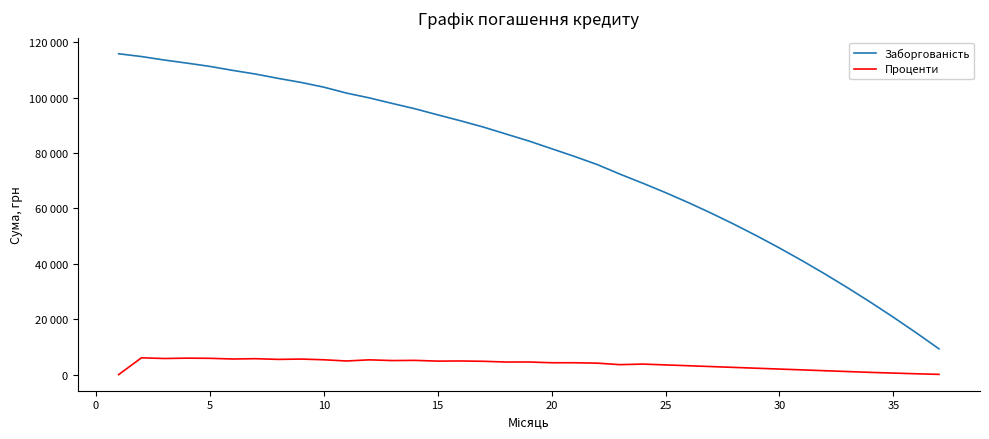

True or false: Заборгованість has more than 0 interior local peaks.

False